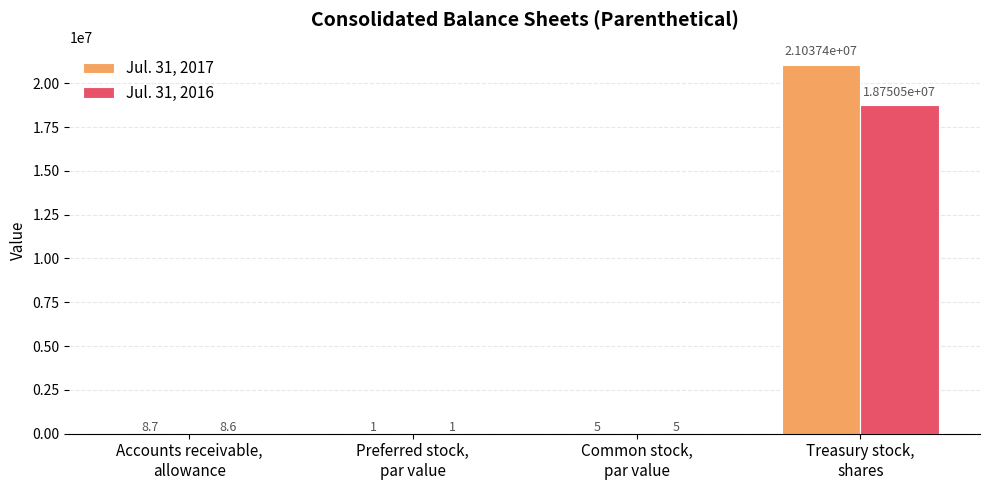

Which series has the largest total across all categories?

Jul. 31, 2017